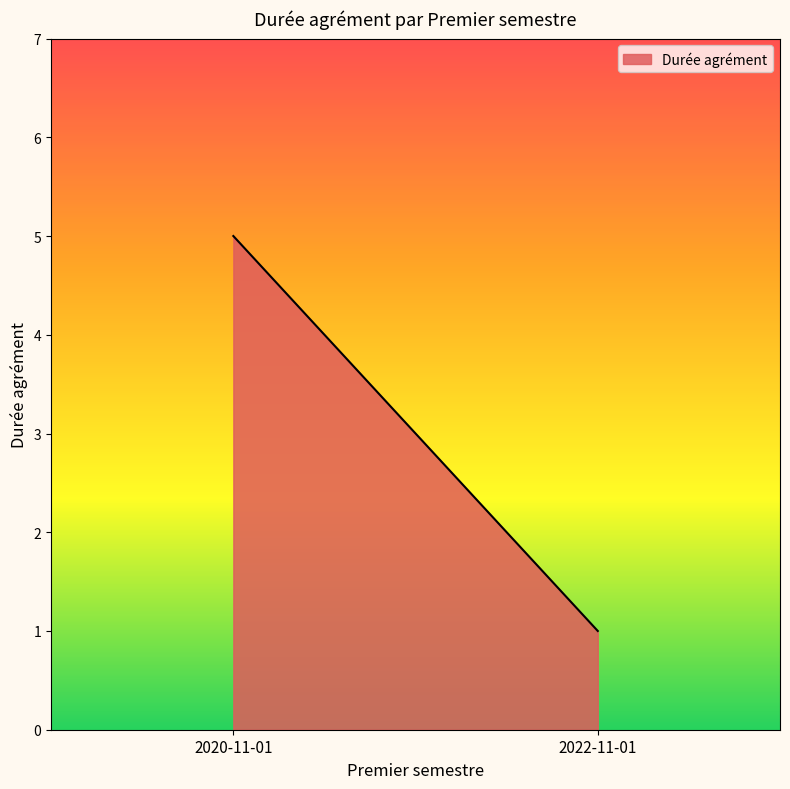

What is the average value?

3